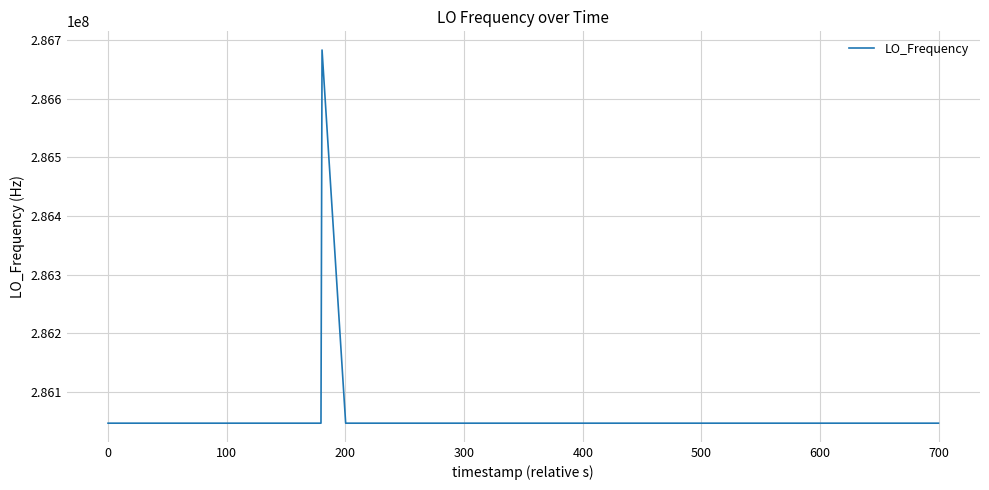

How many categories are shown in the chart?

40